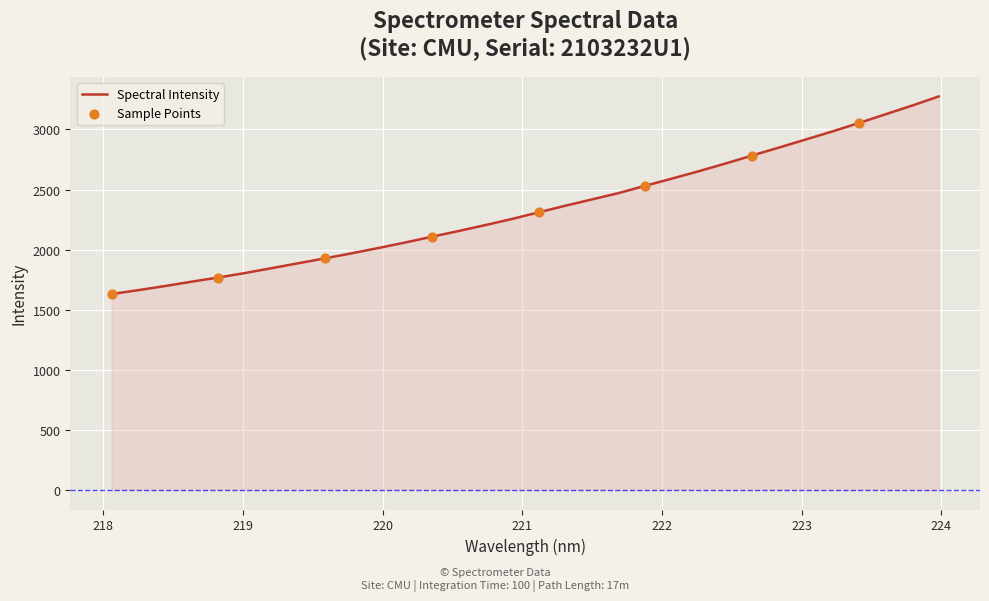

What is the difference between the maximum and minimum values?

1644.7